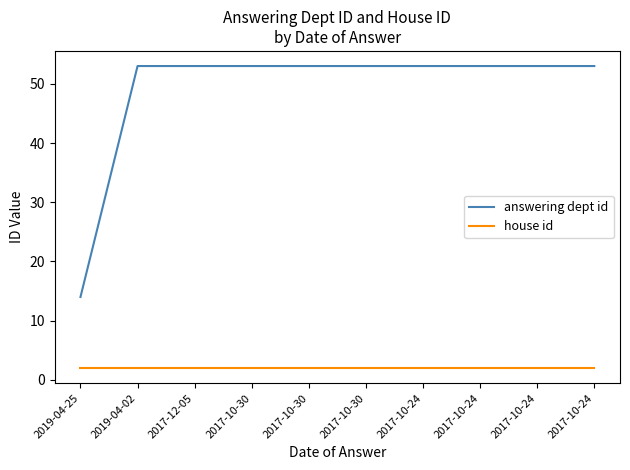

What is the difference between the answering dept id values at 2019-04-25 and 2017-10-24?

39